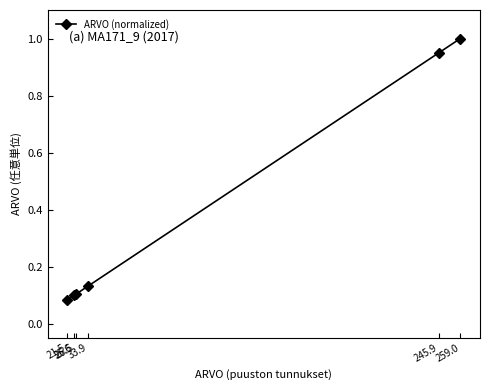

What is the label of the 2nd point from the left?

25.6